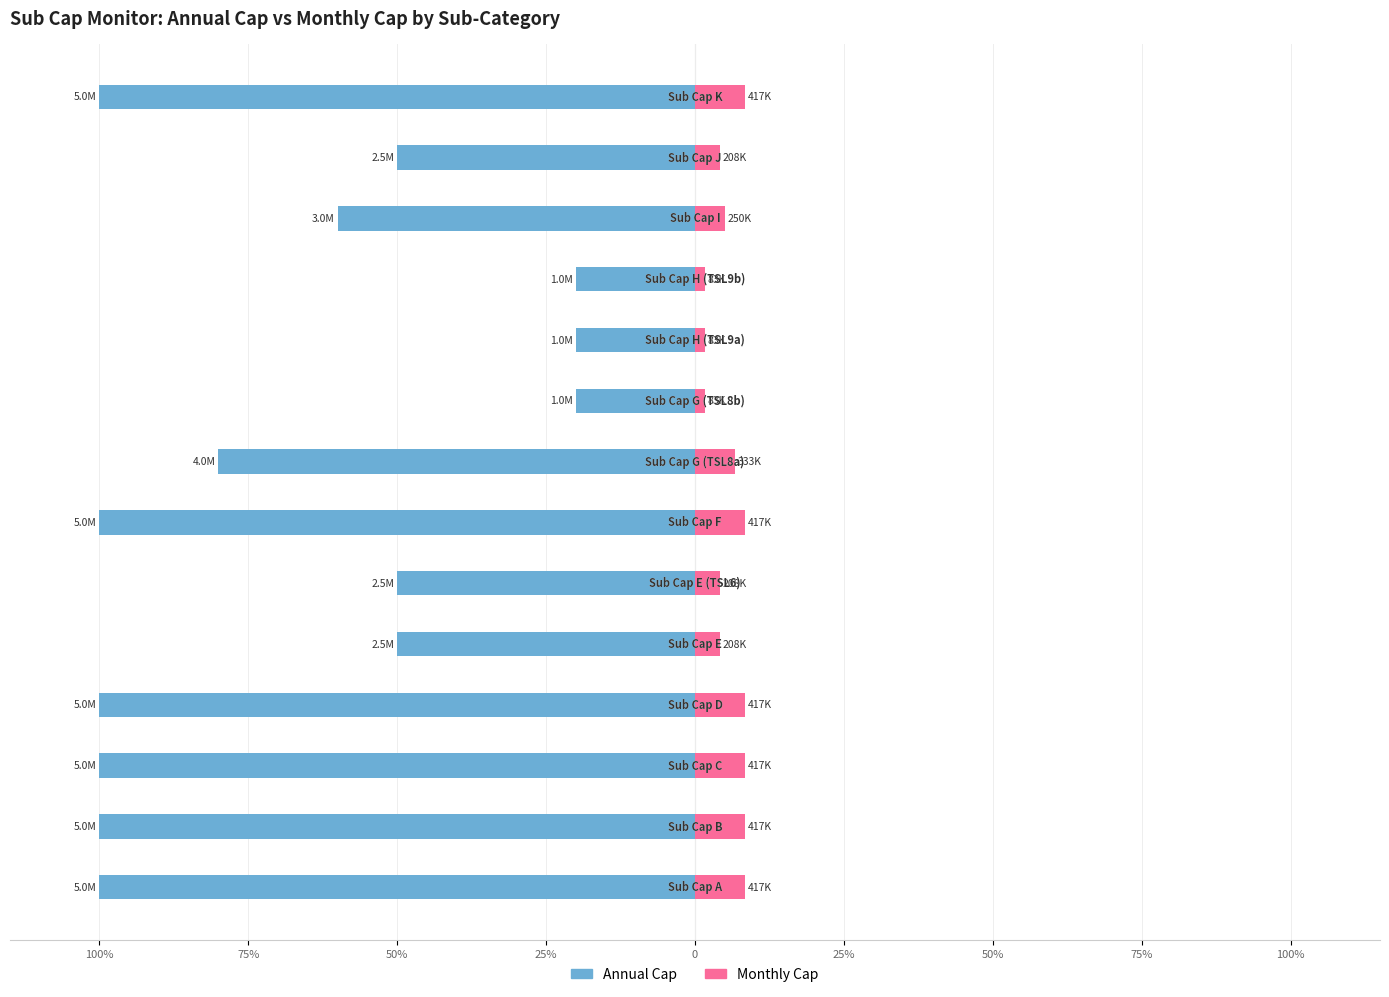

What is the minimum value for Monthly Cap?

1.7